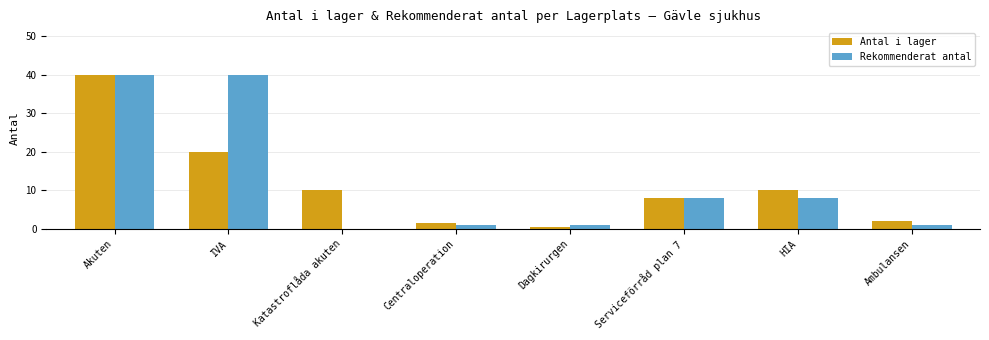

Reading left to right, list all the values displayed in this chart.

Antal i lager: 40.0	20.0	10.0	1.5	0.5	8.0	10.0	2.0
Rekommenderat antal: 40.0	40.0	0.0	1.0	1.0	8.0	8.0	1.0